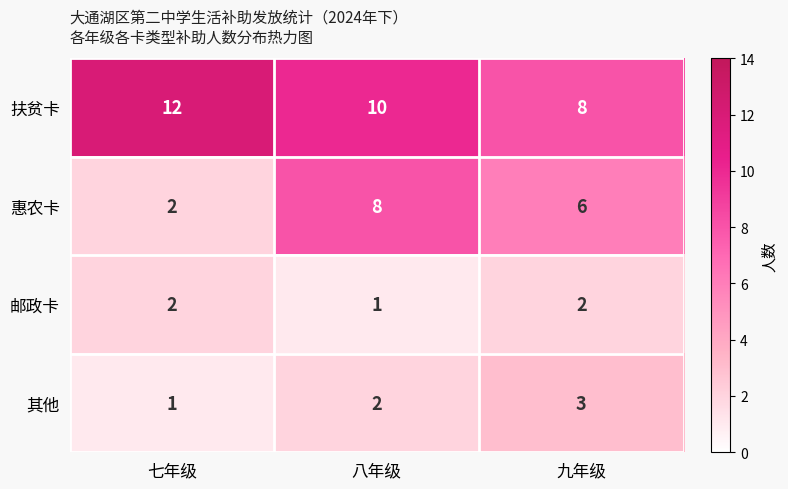

The 扶贫卡 series shows 11 at 九年级. True or false?

False